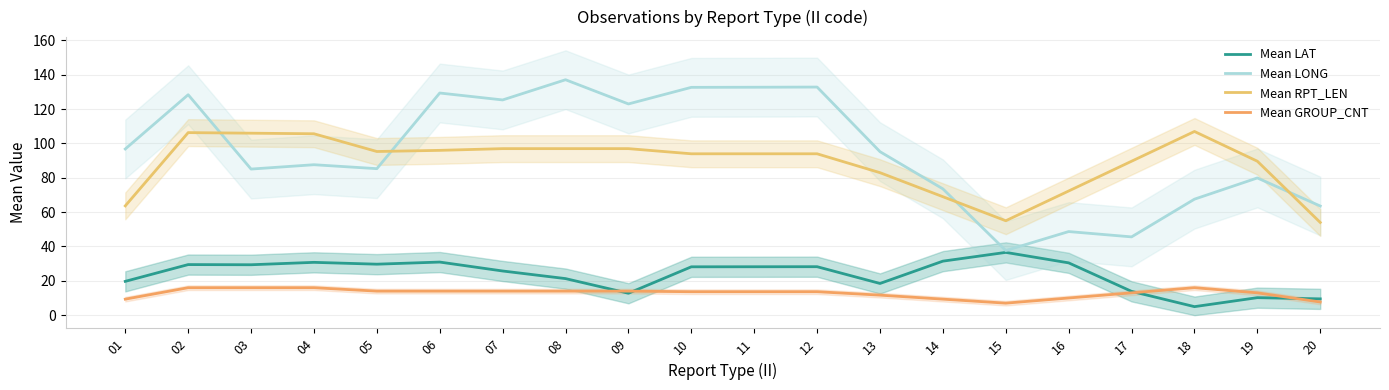

Reading right to left, list all the values displayed in this chart.

Mean LAT: 9.5	10.2	5.0	13.9	30.5	36.6	31.5	18.5	28.2	28.2	28.2	12.8	21.3	25.7	30.9	29.7	30.8	29.4	29.5	19.7
Mean LONG: 63.6	79.9	67.6	45.6	48.7	37.6	73.6	95.2	132.9	132.8	132.7	123.0	137.1	125.4	129.4	85.3	87.6	85.1	128.4	96.8
Mean RPT_LEN: 54.0	89.7	107.0	89.7	72.3	55.0	69.0	83.0	94.0	94.0	94.0	97.0	97.0	97.0	96.0	95.3	105.7	106.0	106.3	63.7
Mean GROUP_CNT: 7.7	13.0	16.0	13.0	10.0	7.0	9.3	11.7	13.7	13.7	13.7	14.0	14.0	14.0	14.0	14.0	16.0	16.0	16.0	9.3